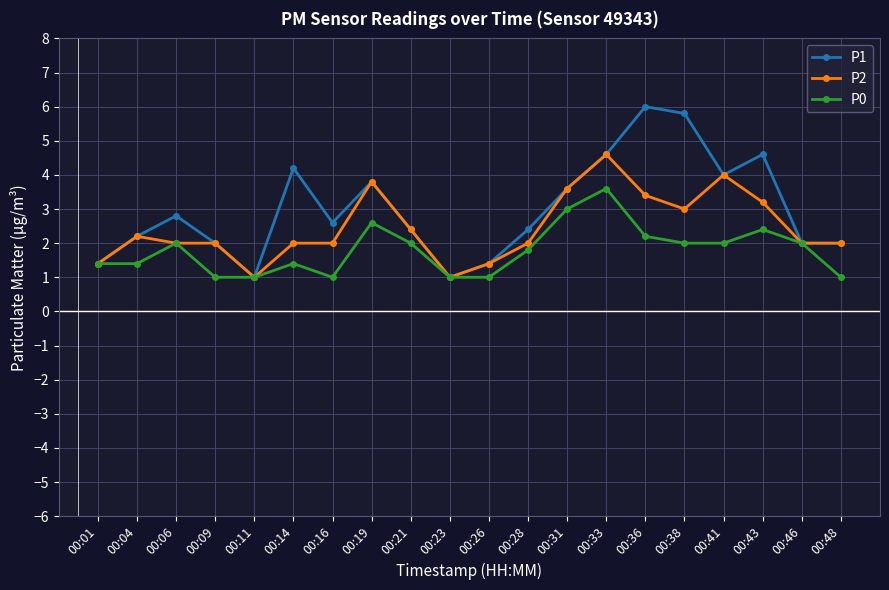

What is the value of the P2 point at the 10th from the left?

1.0